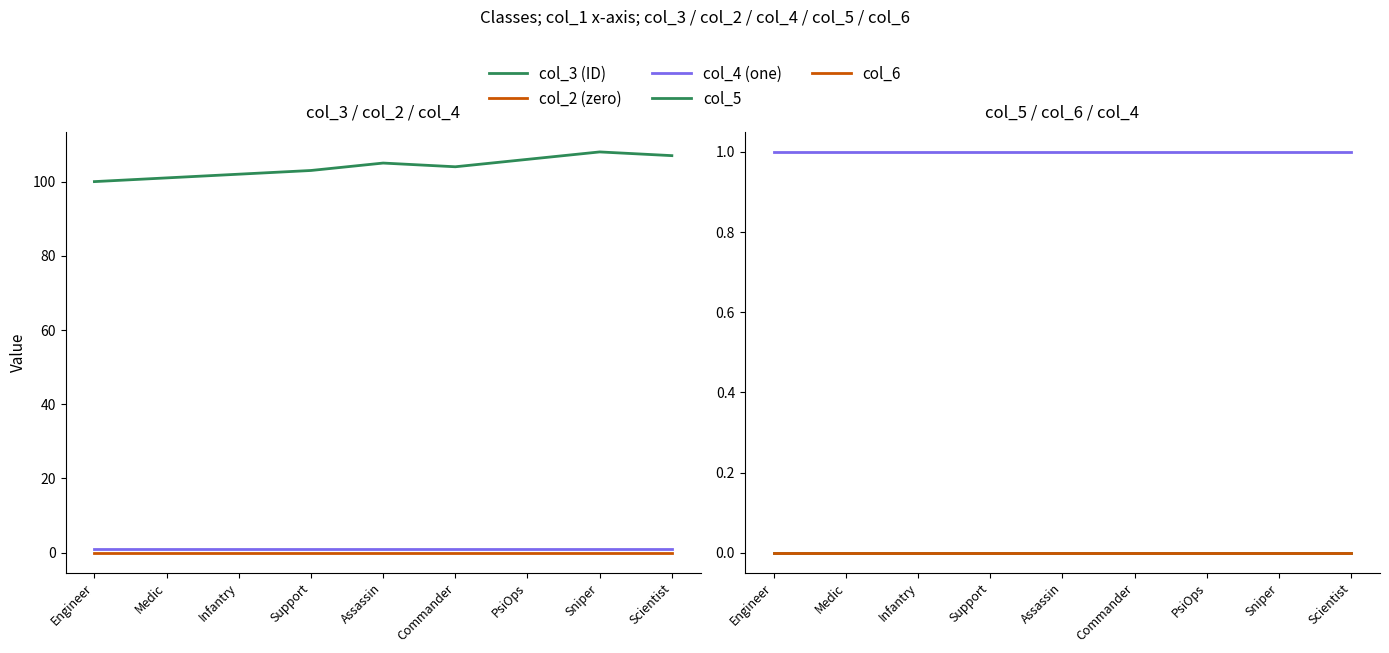

Reading left to right, what are all the values shown in this chart?

col_3 (ID): Engineer=100	Medic=101	Infantry=102	Support=103	Assassin=105	Commander=104	PsiOps=106	Sniper=108	Scientist=107
col_2 (zero): Engineer=0	Medic=0	Infantry=0	Support=0	Assassin=0	Commander=0	PsiOps=0	Sniper=0	Scientist=0
col_4 (one): Engineer=1	Medic=1	Infantry=1	Support=1	Assassin=1	Commander=1	PsiOps=1	Sniper=1	Scientist=1
col_5: Engineer=0	Medic=0	Infantry=0	Support=0	Assassin=0	Commander=0	PsiOps=0	Sniper=0	Scientist=0
col_6: Engineer=0	Medic=0	Infantry=0	Support=0	Assassin=0	Commander=0	PsiOps=0	Sniper=0	Scientist=0